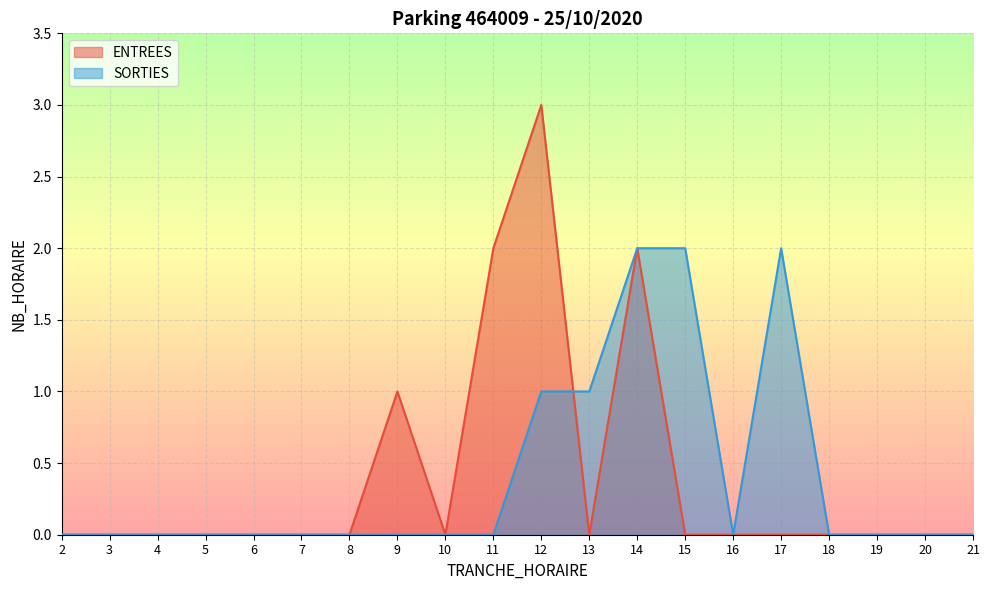

Which label corresponds to the largest value in the chart?

12